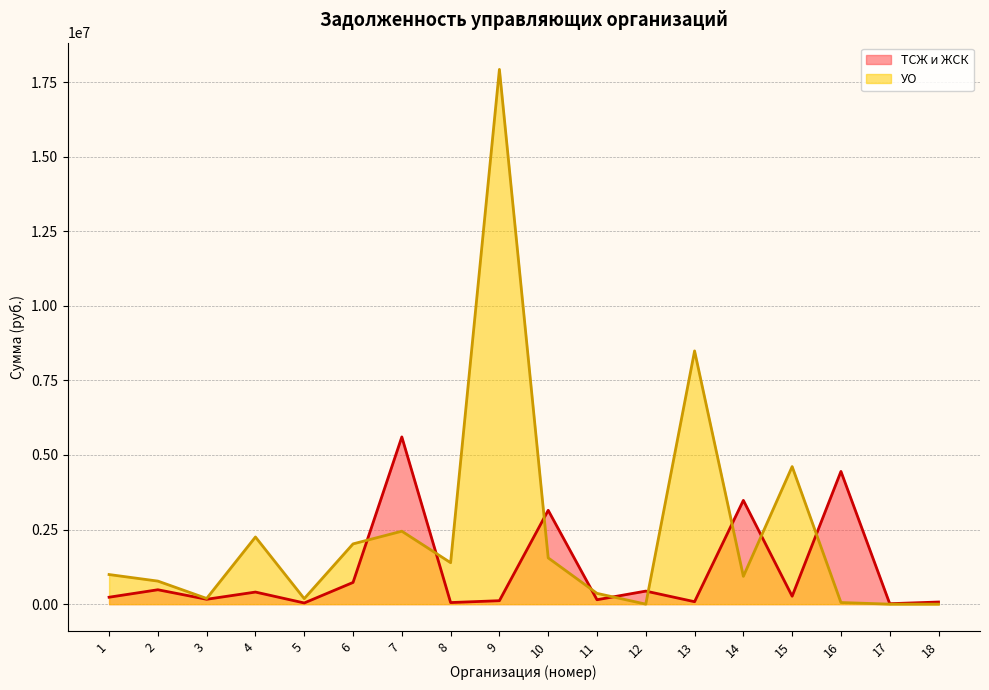

At which label does ТСЖ и ЖСК first exceed 265616?

2